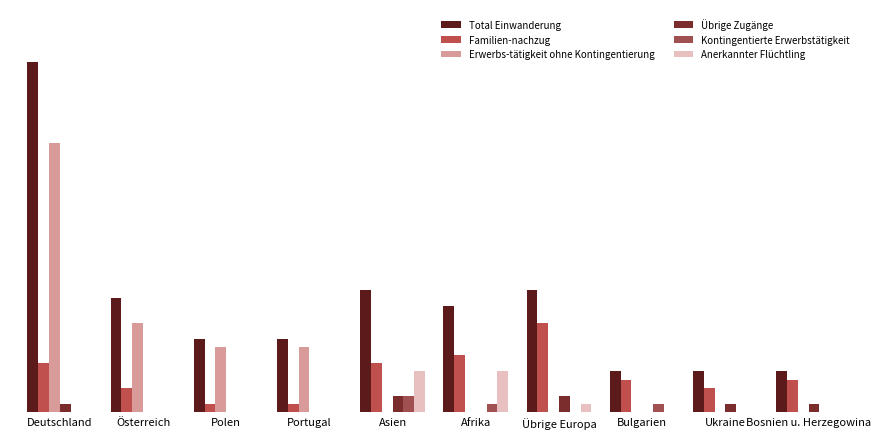

Which category has the highest value in the Anerkannter Flüchtling series?

Asien